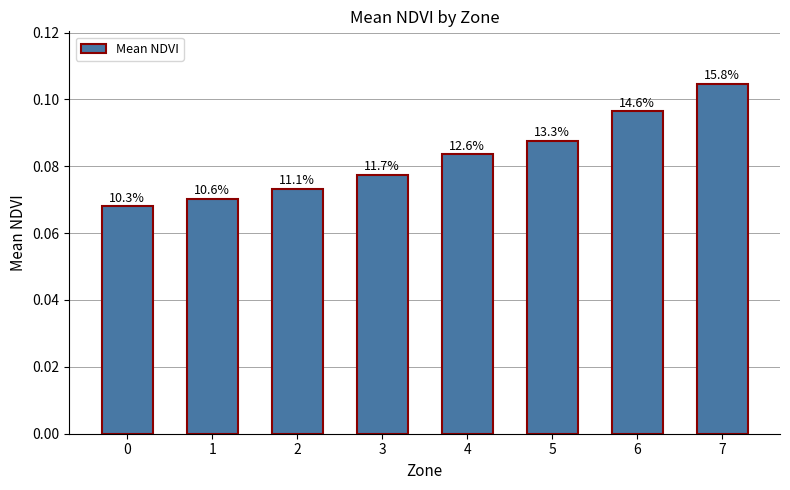

Does the chart contain any negative values?

No